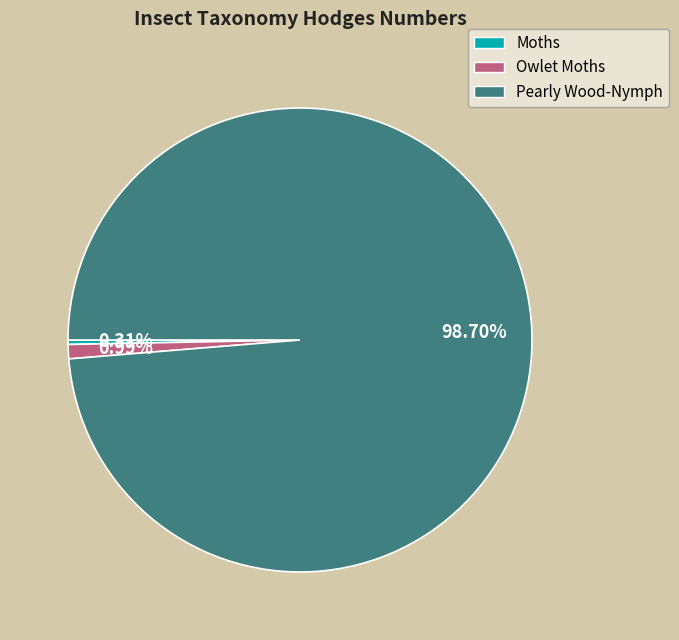

Which category has the biggest portion of the pie?

Pearly Wood-Nymph